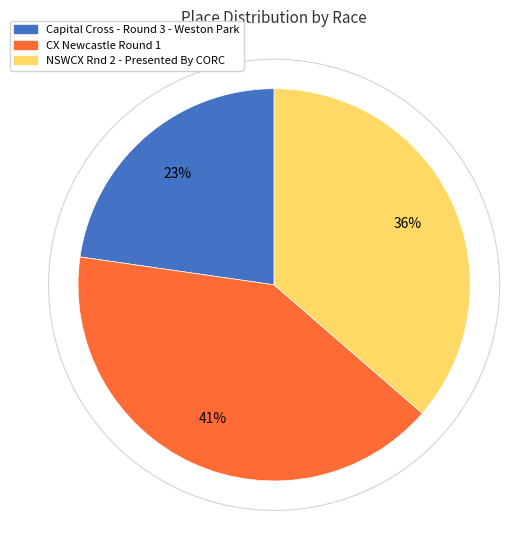

True or false: CX Newcastle Round 1 accounts for 49% of the total.

False